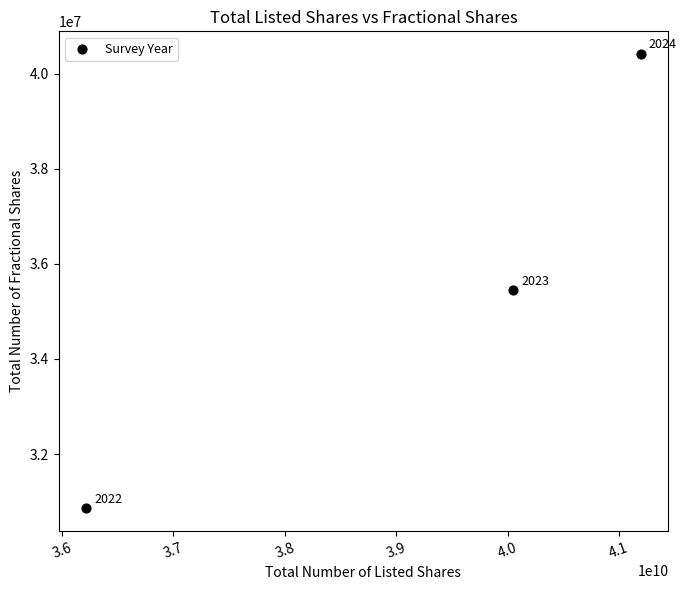

What is the average Y value?

35574038